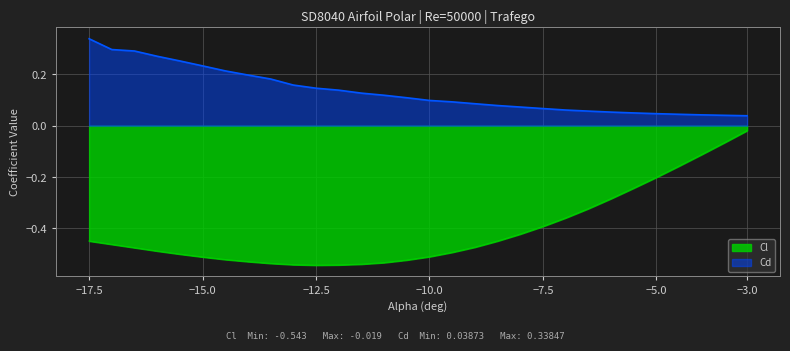

Reading left to right, list all the values displayed in this chart.

Cl: -0.4	-0.5	-0.5	-0.5	-0.5	-0.5	-0.5	-0.5	-0.5	-0.5	-0.5	-0.5	-0.5	-0.5	-0.5	-0.5	-0.5	-0.5	-0.4	-0.4	-0.4	-0.4	-0.3	-0.3	-0.2	-0.2	-0.2	-0.1	-0.1	-0.0
Cd: 0.3	0.3	0.3	0.3	0.3	0.2	0.2	0.2	0.2	0.2	0.1	0.1	0.1	0.1	0.1	0.1	0.1	0.1	0.1	0.1	0.1	0.1	0.1	0.1	0.0	0.0	0.0	0.0	0.0	0.0